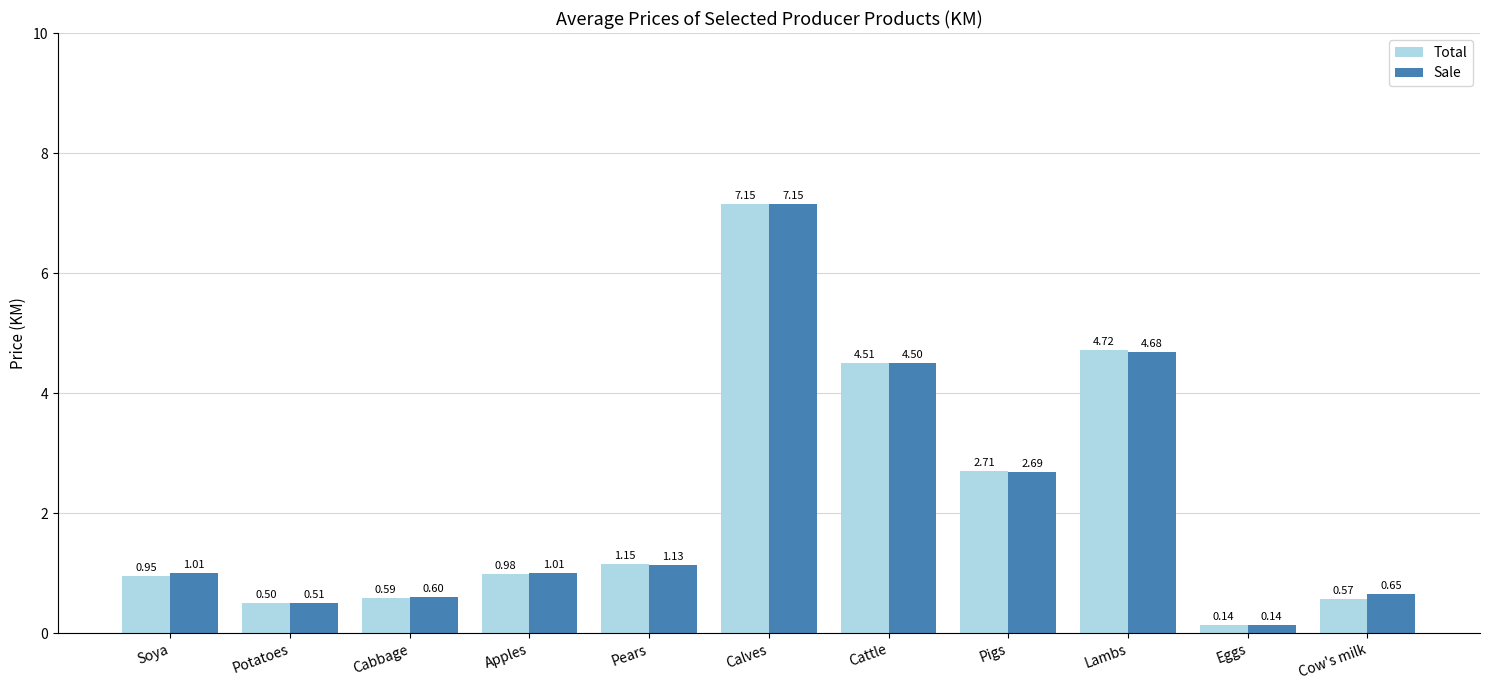

What is the difference between the maximum and minimum values in the Total series?

7.0